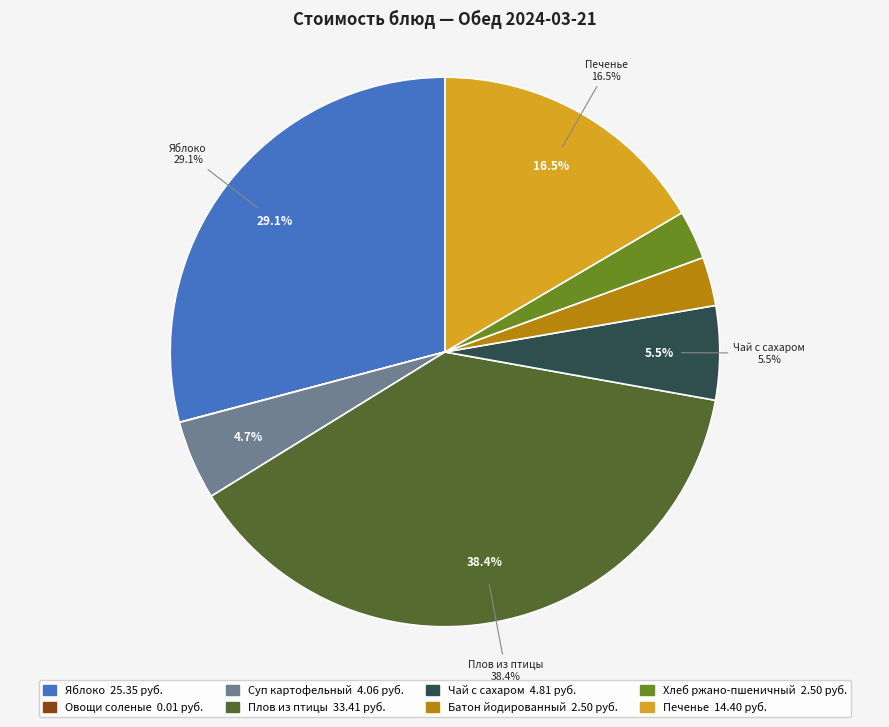

Rank the categories by value from lowest to highest.

Овощи соленые, Батон йодированный, Хлеб ржано-пшеничный, Суп картофельный, Чай с сахаром, Печенье, Яблоко, Плов из птицы